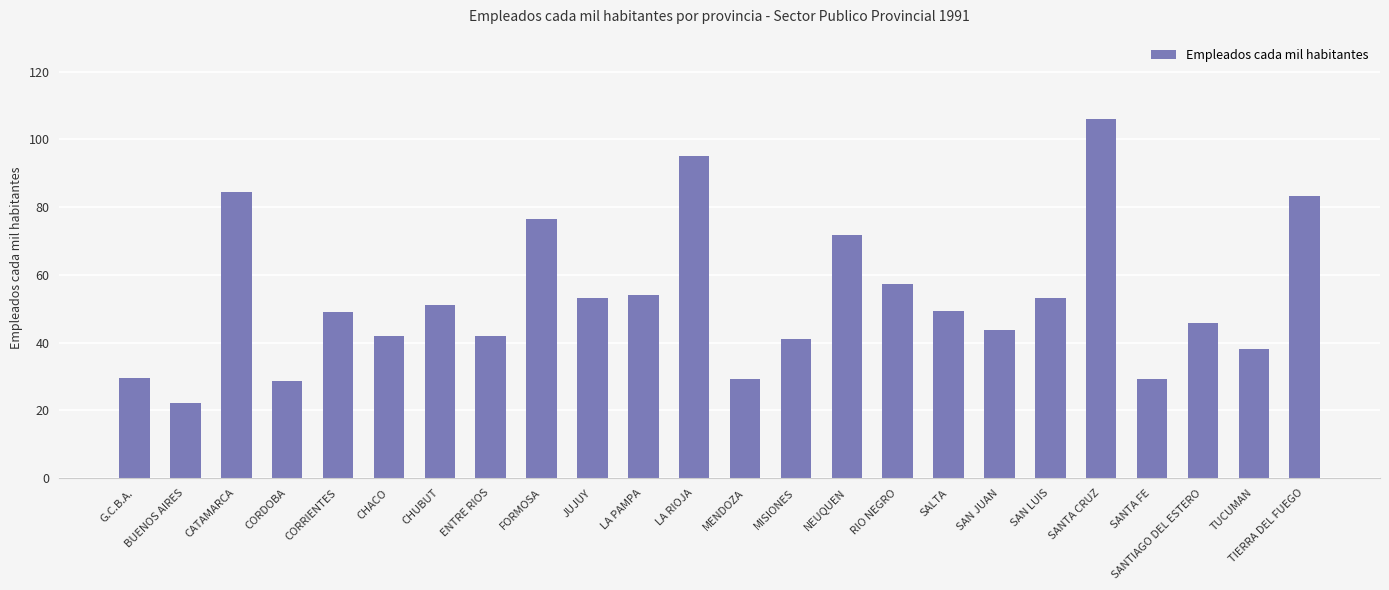

What is the minimum value shown in the chart?

22.2